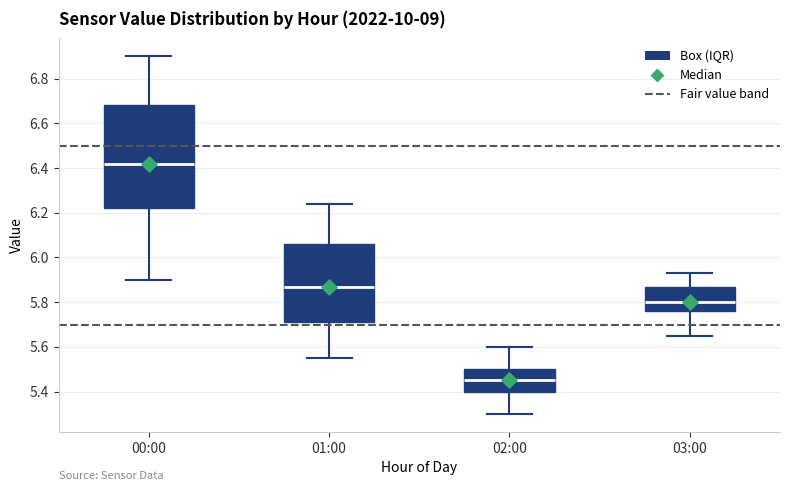

Which box is the tallest, from its lower edge to its upper edge?

00:00